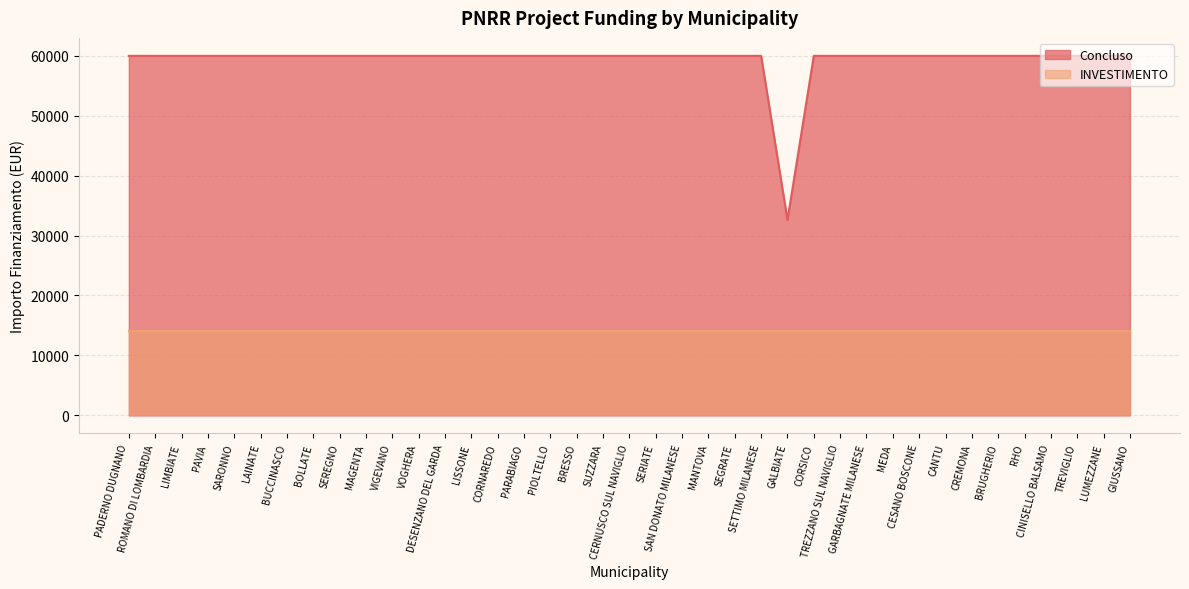

Does the chart have visible grid lines?

Yes